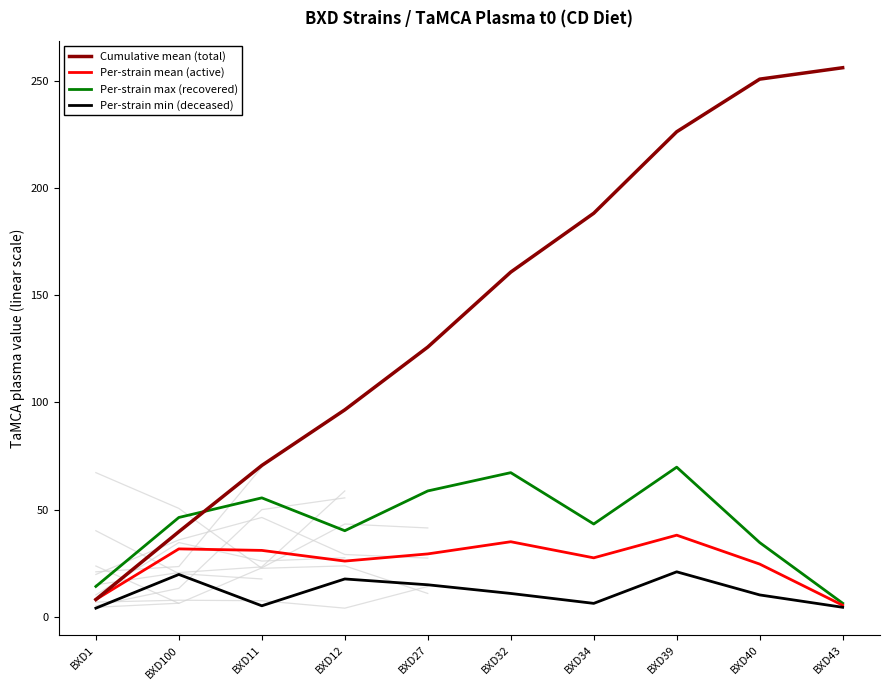

What is the label of the 1st point from the right?

BXD43